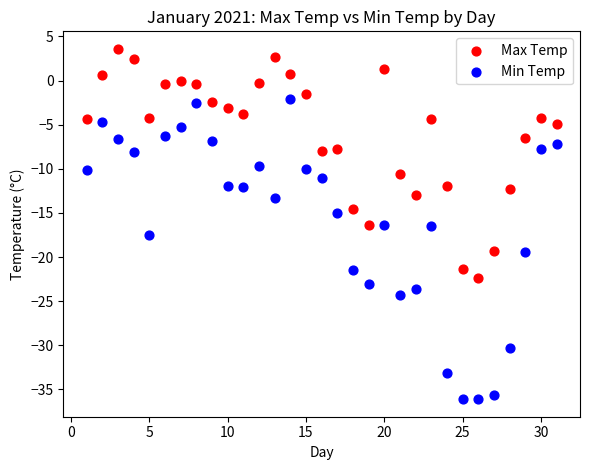

Across all data points, what is the range of Y values (max minus min)?

39.7